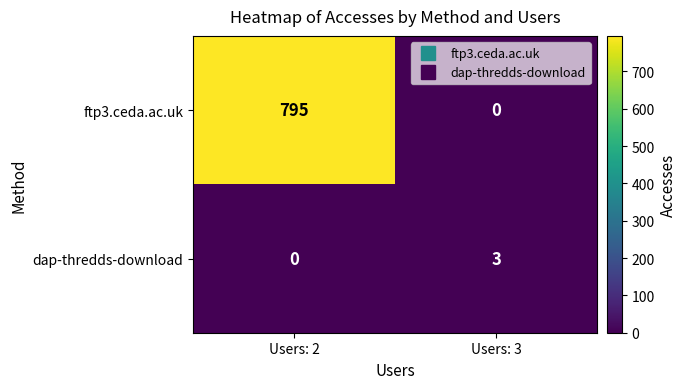

The value of ftp3.ceda.ac.uk at Users: 2 is 492. True or false?

False